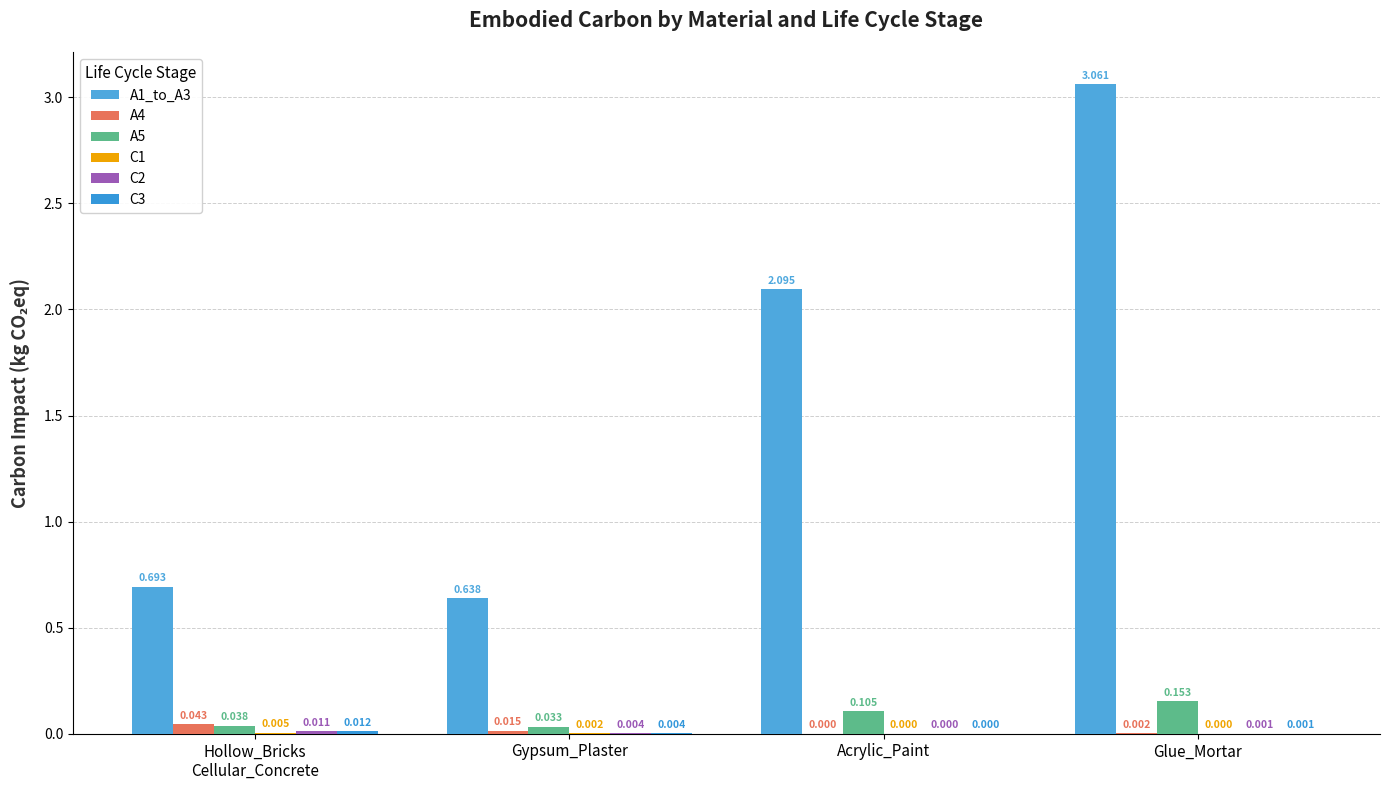

Reading left to right, what are all the values shown in this chart?

A1_to_A3: Hollow_Bricks
Cellular_Concrete=0.7	Gypsum_Plaster=0.6	Acrylic_Paint=2.1	Glue_Mortar=3.1
A4: Hollow_Bricks
Cellular_Concrete=0.0	Gypsum_Plaster=0.0	Acrylic_Paint=0.0	Glue_Mortar=0.0
A5: Hollow_Bricks
Cellular_Concrete=0.0	Gypsum_Plaster=0.0	Acrylic_Paint=0.1	Glue_Mortar=0.2
C1: Hollow_Bricks
Cellular_Concrete=0.0	Gypsum_Plaster=0.0	Acrylic_Paint=0.0	Glue_Mortar=0.0
C2: Hollow_Bricks
Cellular_Concrete=0.0	Gypsum_Plaster=0.0	Acrylic_Paint=0.0	Glue_Mortar=0.0
C3: Hollow_Bricks
Cellular_Concrete=0.0	Gypsum_Plaster=0.0	Acrylic_Paint=0.0	Glue_Mortar=0.0